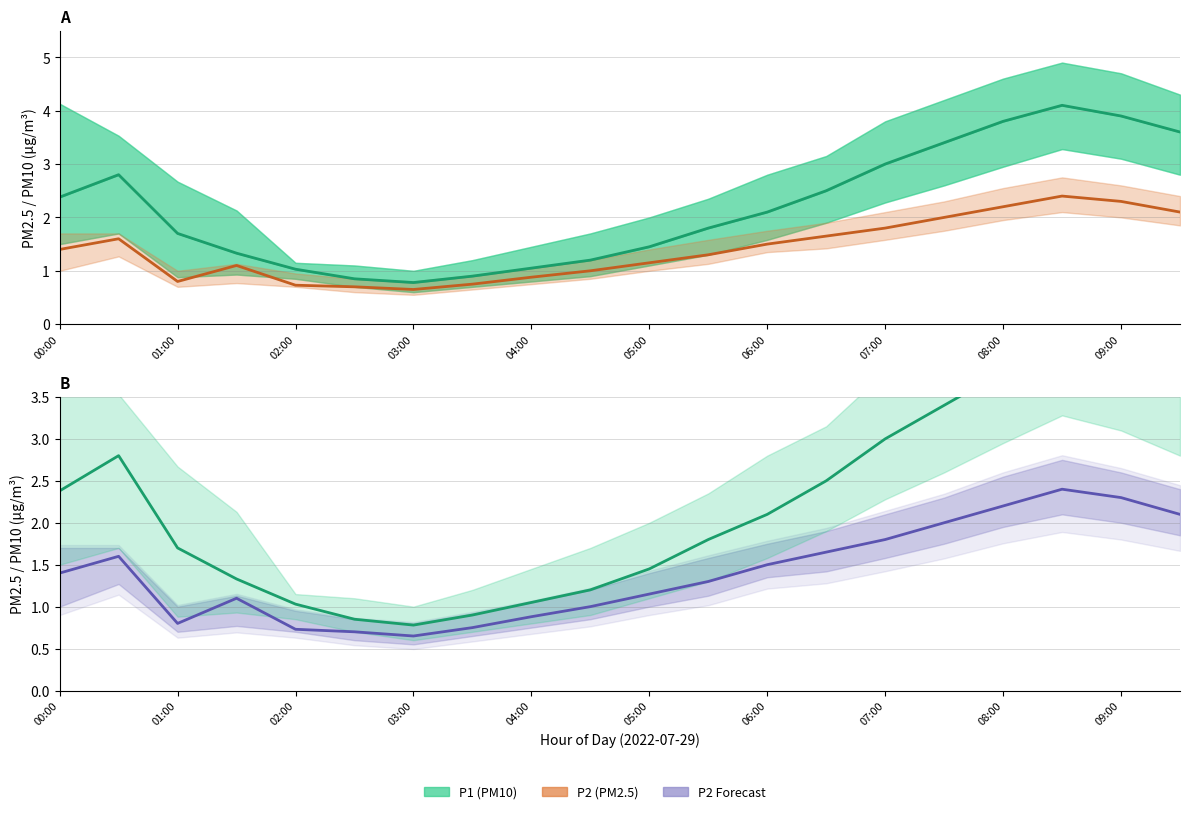

Reading right to left, extract all data points from this chart.

P1: 3.6	3.9	4.1	3.8	3.4	3.0	2.5	2.1	1.8	1.4	1.2	1.1	0.9	0.8	0.8	1.0	1.3	1.7	2.8	2.4
P2: 2.1	2.3	2.4	2.2	2.0	1.8	1.6	1.5	1.3	1.1	1.0	0.9	0.8	0.7	0.7	0.7	1.1	0.8	1.6	1.4